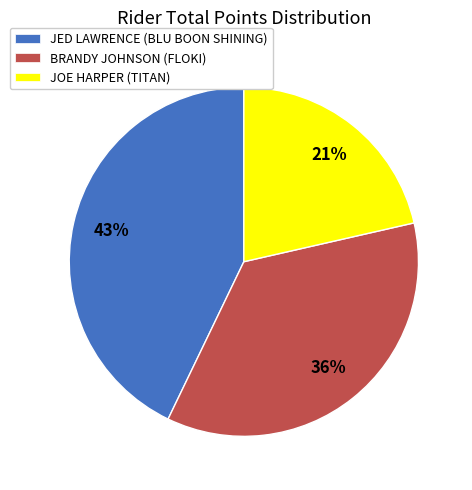

To the nearest percent, what is the combined percentage of BRANDY JOHNSON and JOE HARPER?

57%